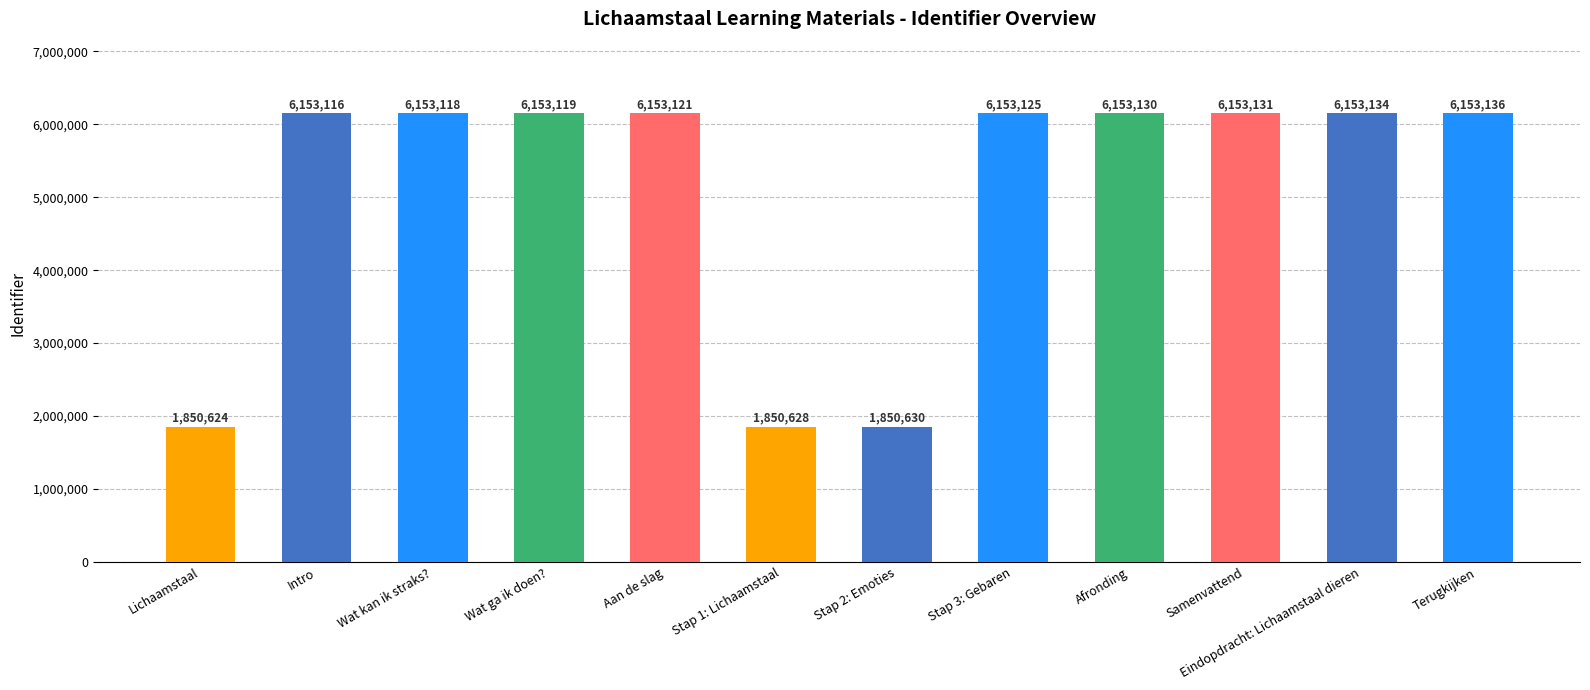

Reading left to right, extract all data points from this chart.

1850624	6153116	6153118	6153119	6153121	1850628	1850630	6153125	6153130	6153131	6153134	6153136